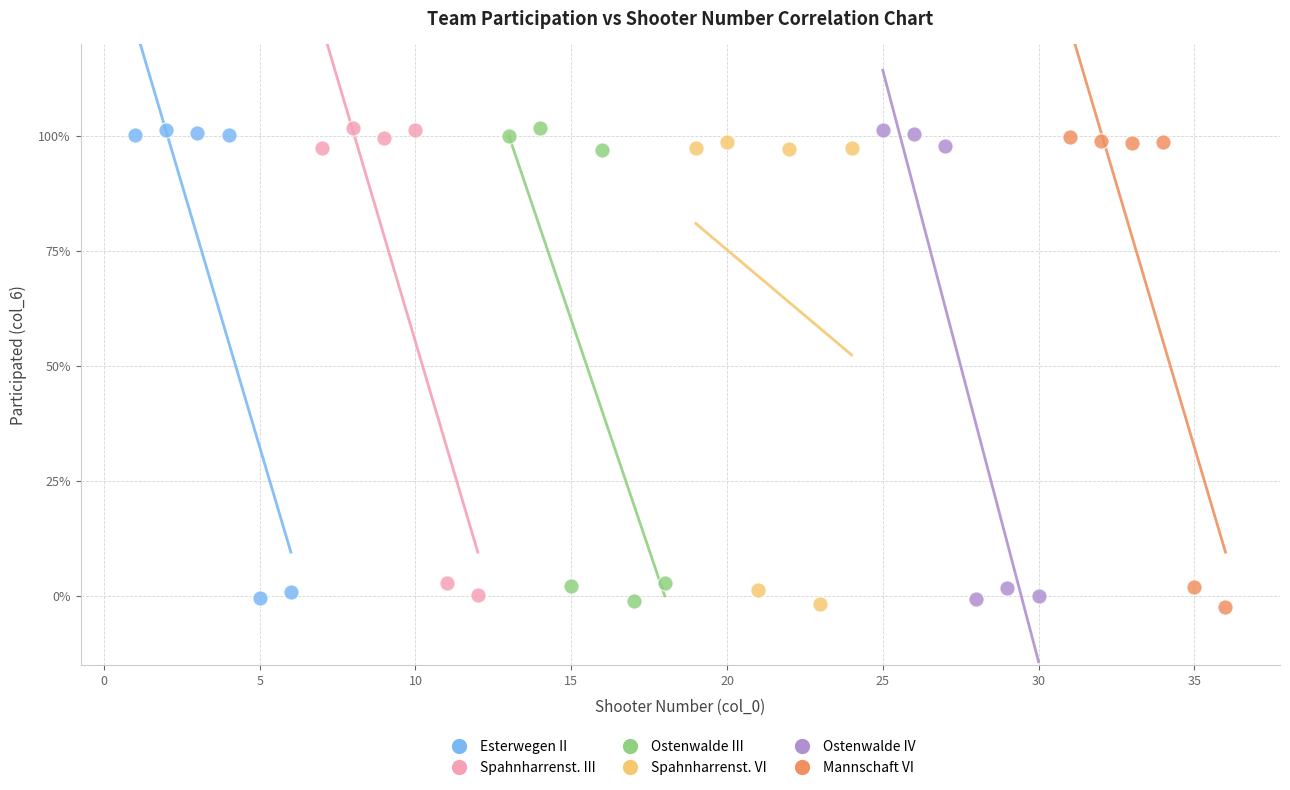

What are all the series names shown in the legend?

Esterwegen II, Spahnharrenst. III, Ostenwalde III, Spahnharrenst. VI, Ostenwalde IV, Mannschaft VI